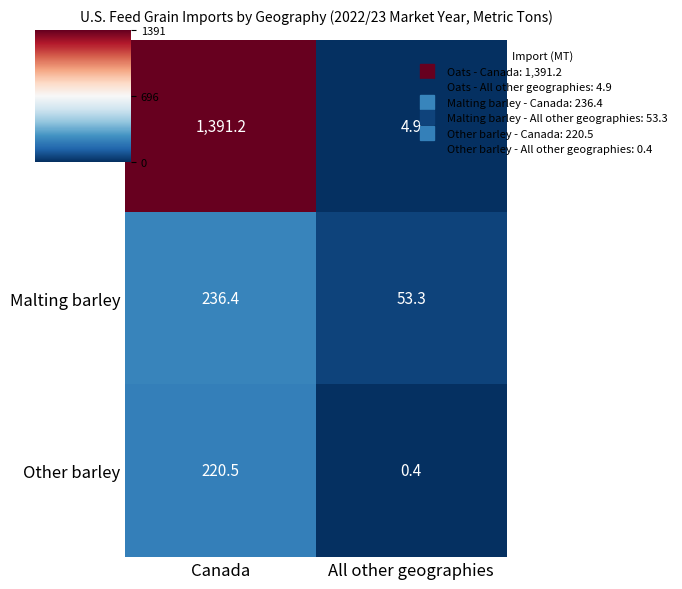

Reading left to right, what are all the values shown in this chart?

Oats: Canada=1391.2	All other geographies=4.9
Malting barley: Canada=236.4	All other geographies=53.3
Other barley: Canada=220.5	All other geographies=0.4